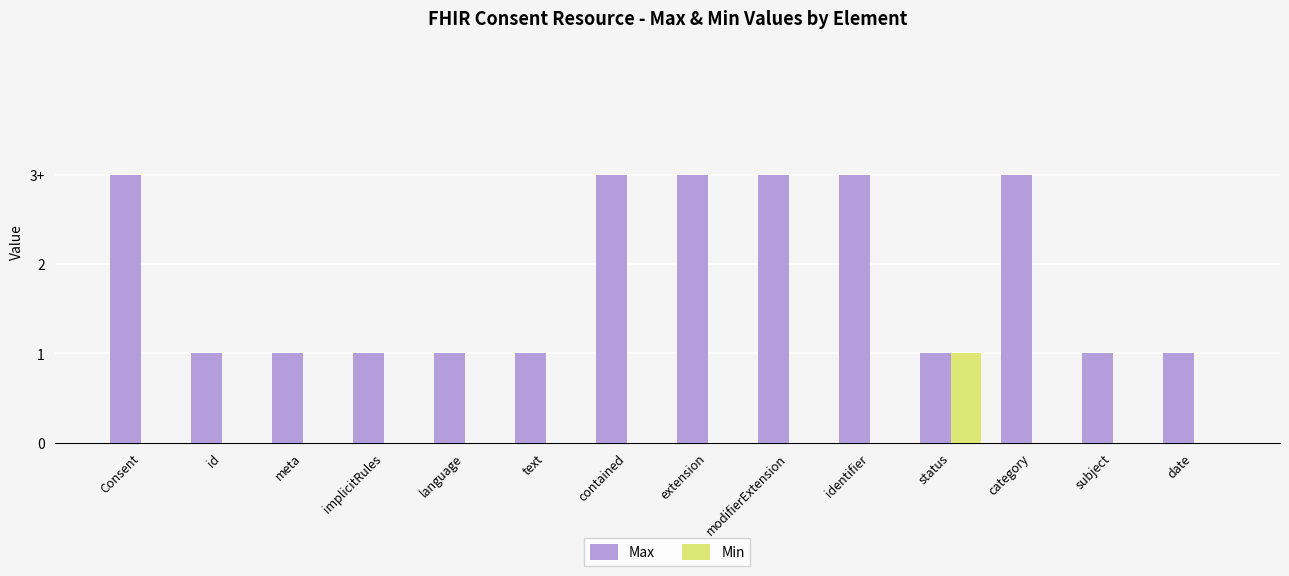

What are all the series names shown in the legend?

Max, Min